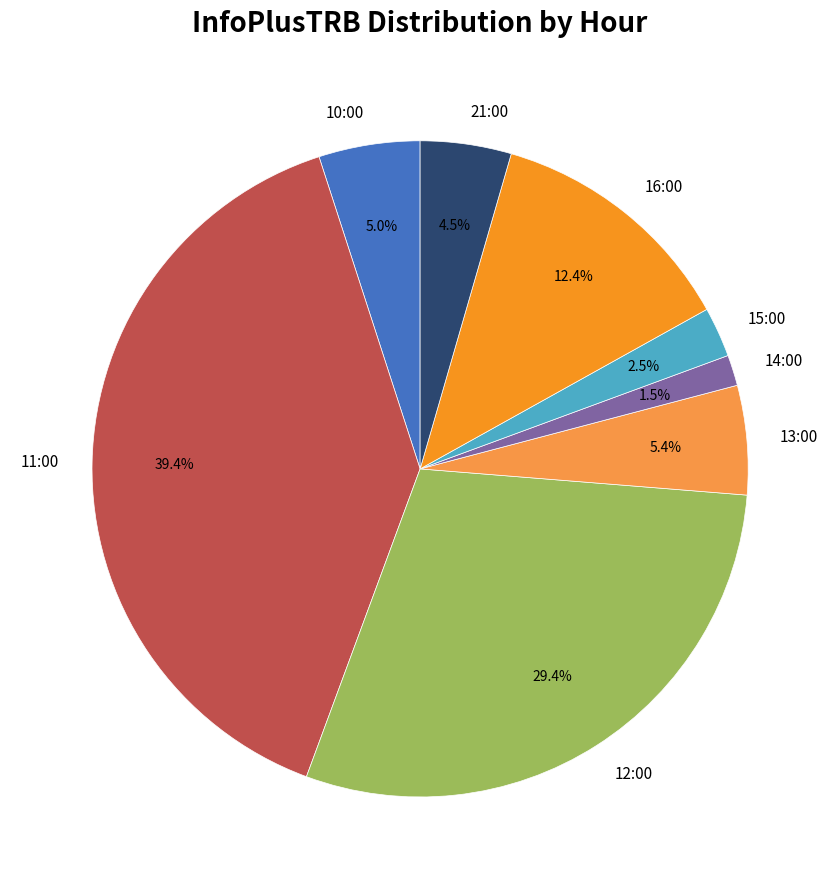

Do 13:00 and 10:00 together represent more than half of the pie?

No